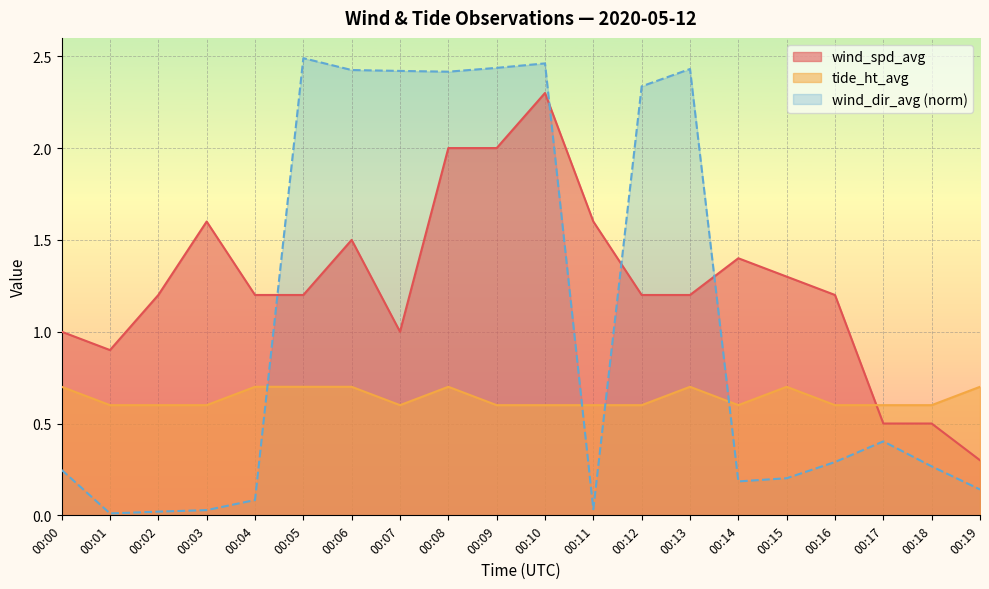

What is the maximum value shown in the chart?

2.3